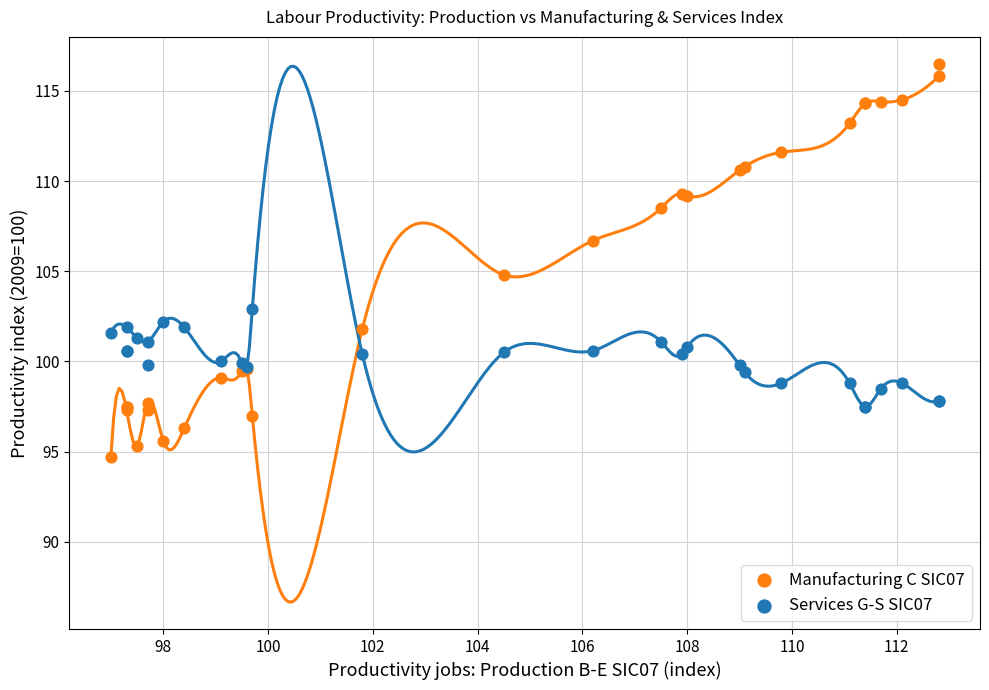

What are all the series names shown in the legend?

Manufacturing C SIC07, Services G-S SIC07